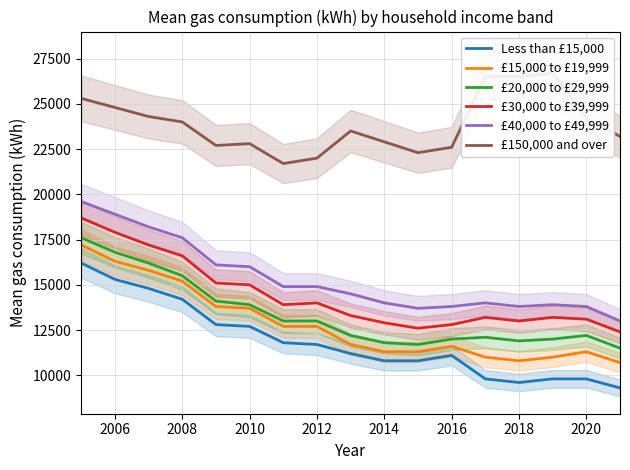

True or false: £150,000 and over has more than 1 interior local peaks.

True